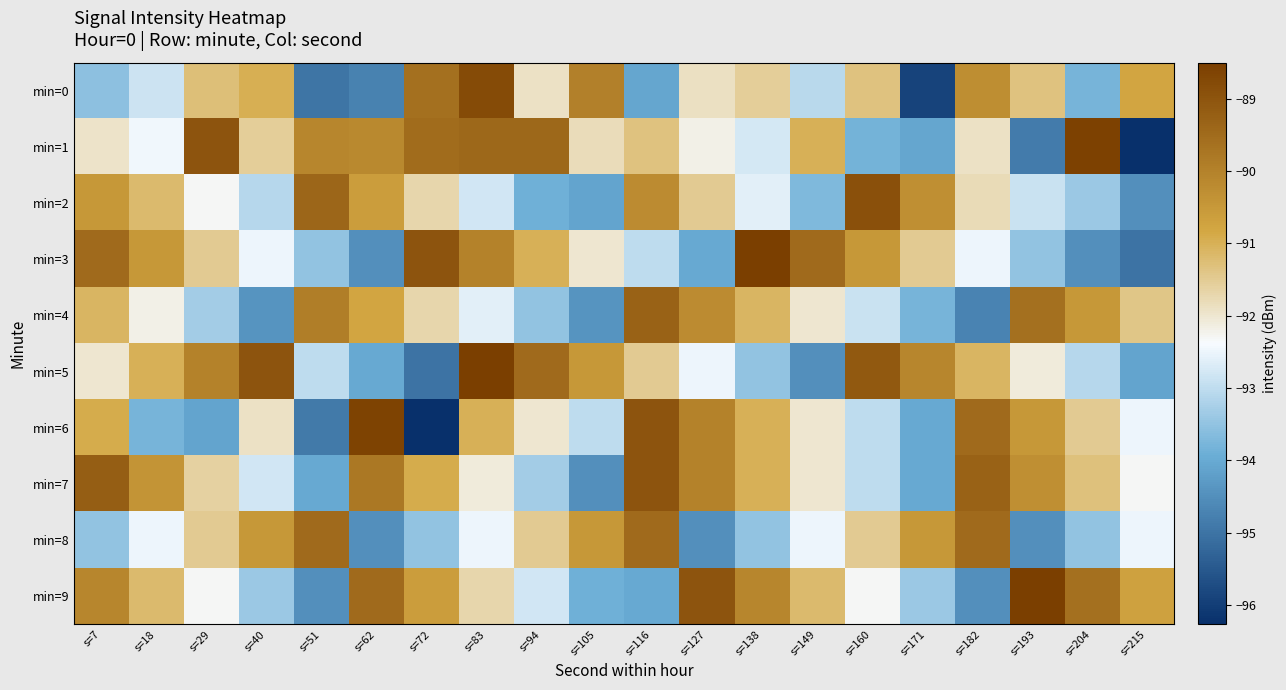

At how many categories does at least one series exceed -89?

6